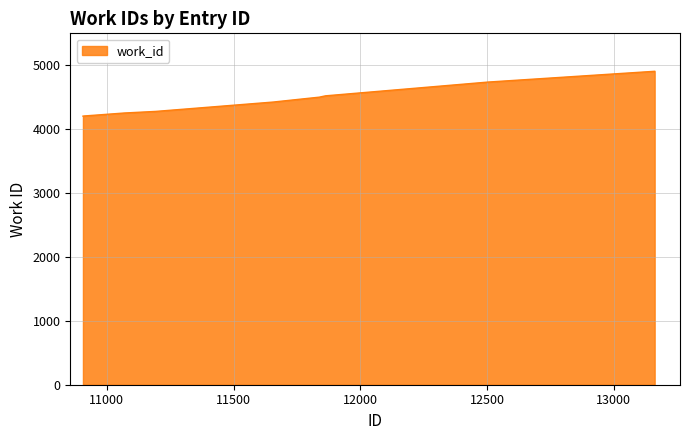

What is the average value?

4446